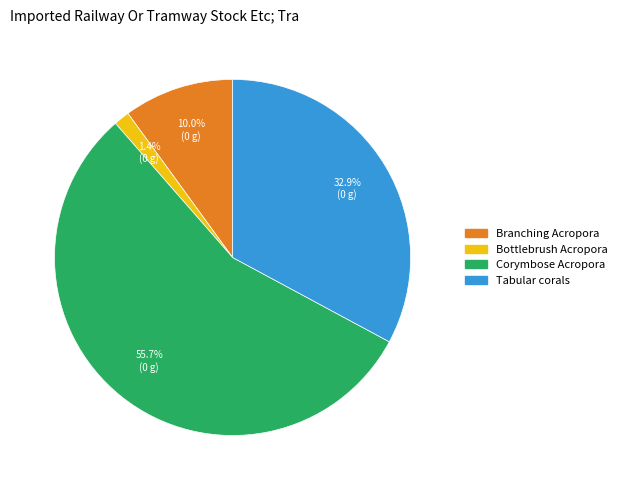

To the nearest percent, what is the difference between the largest and smallest slice percentages?

54%